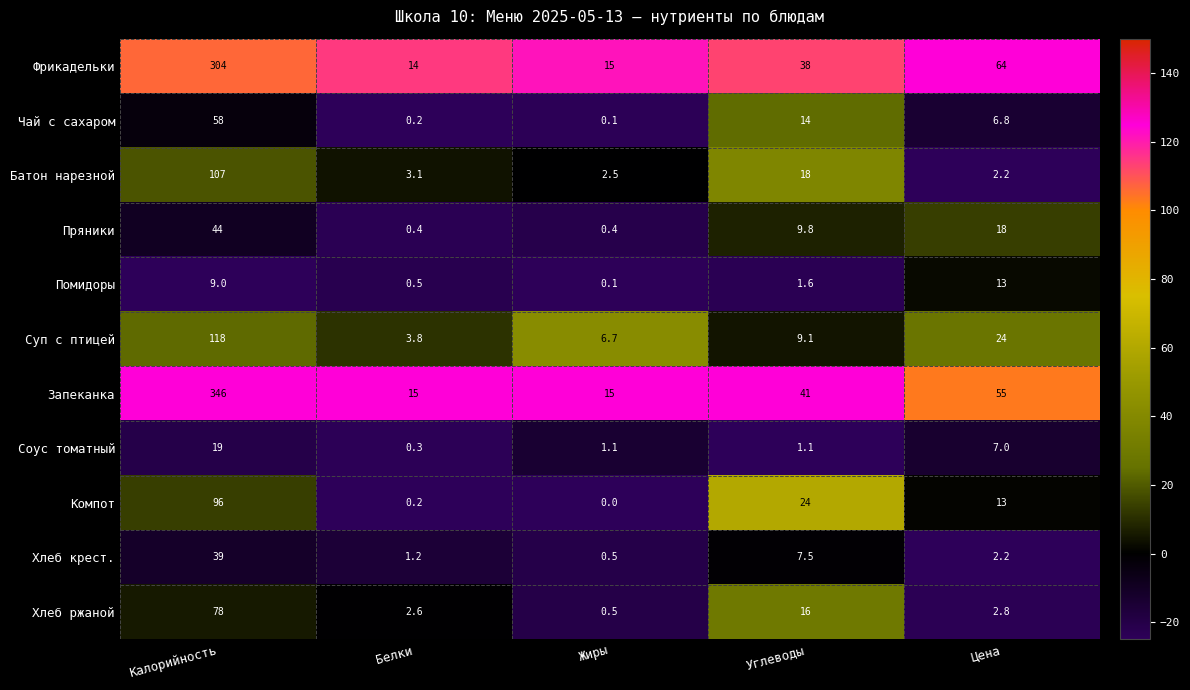

What is the spread (max minus min) of values at Калорийность?

337.0